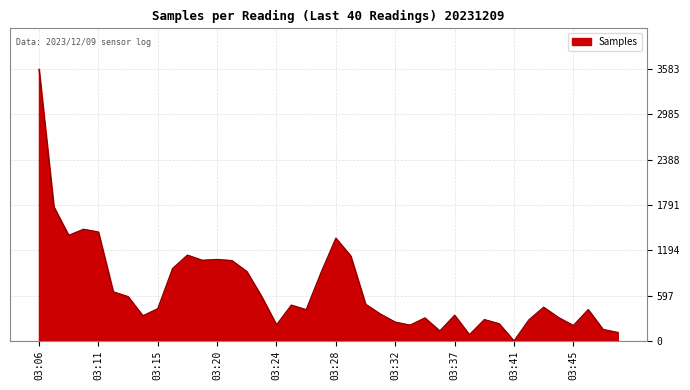

What is the maximum value shown in the chart?

3583